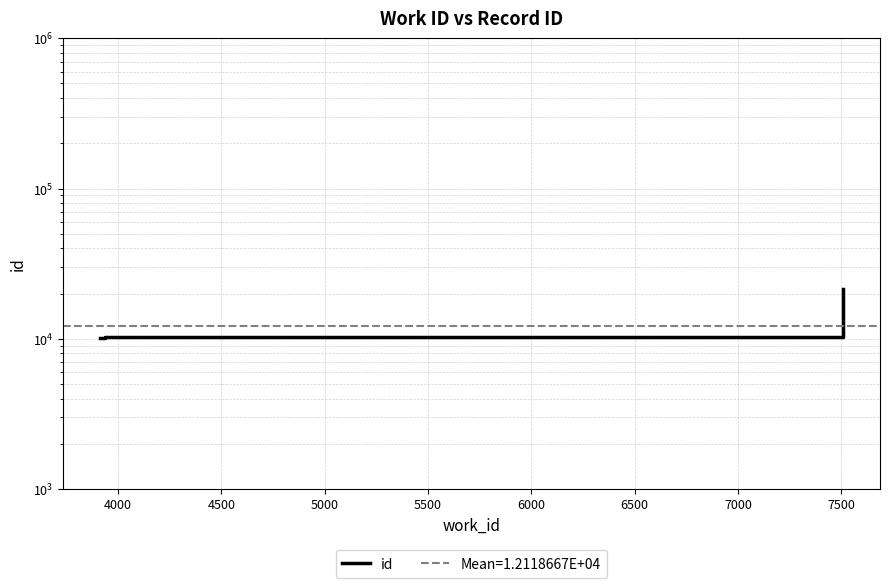

What is the value of the 4th point from the left?

10318